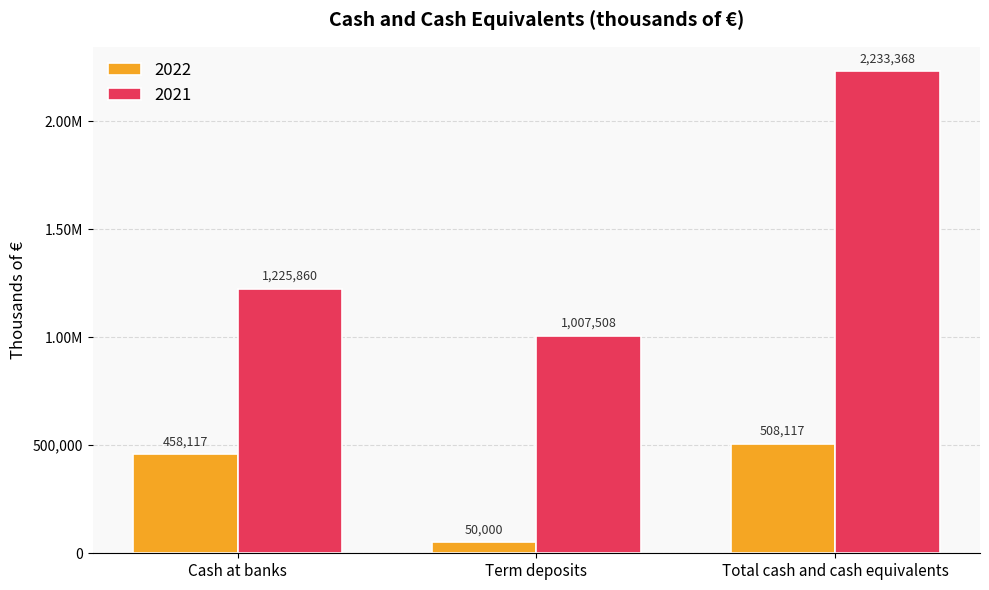

Reading left to right, list all the values displayed in this chart.

2022: Cash at banks=458117	Term deposits=50000	Total cash and cash equivalents=508117
2021: Cash at banks=1225860	Term deposits=1007508	Total cash and cash equivalents=2233368